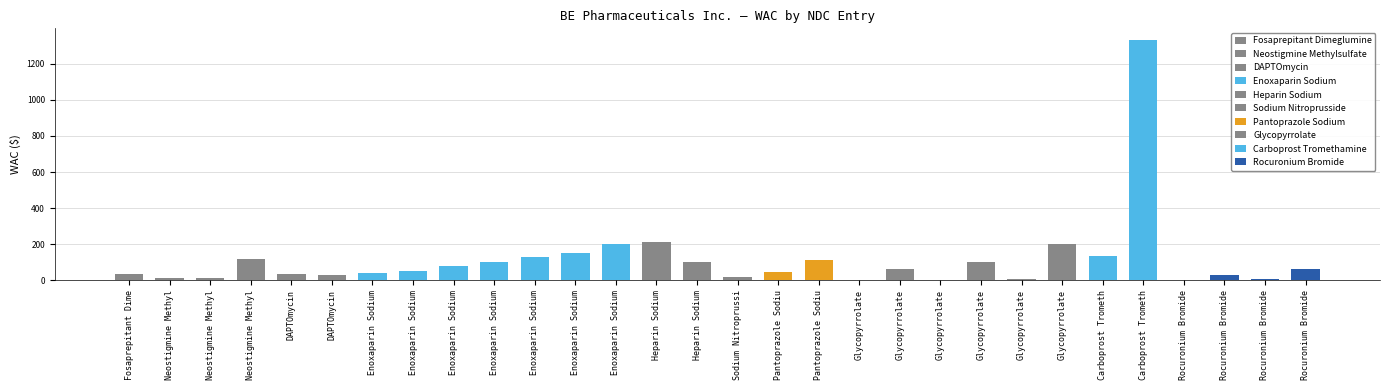

What is the change in value from Carboprost Tromethamine to Carboprost Tromethamine?

+1197.0